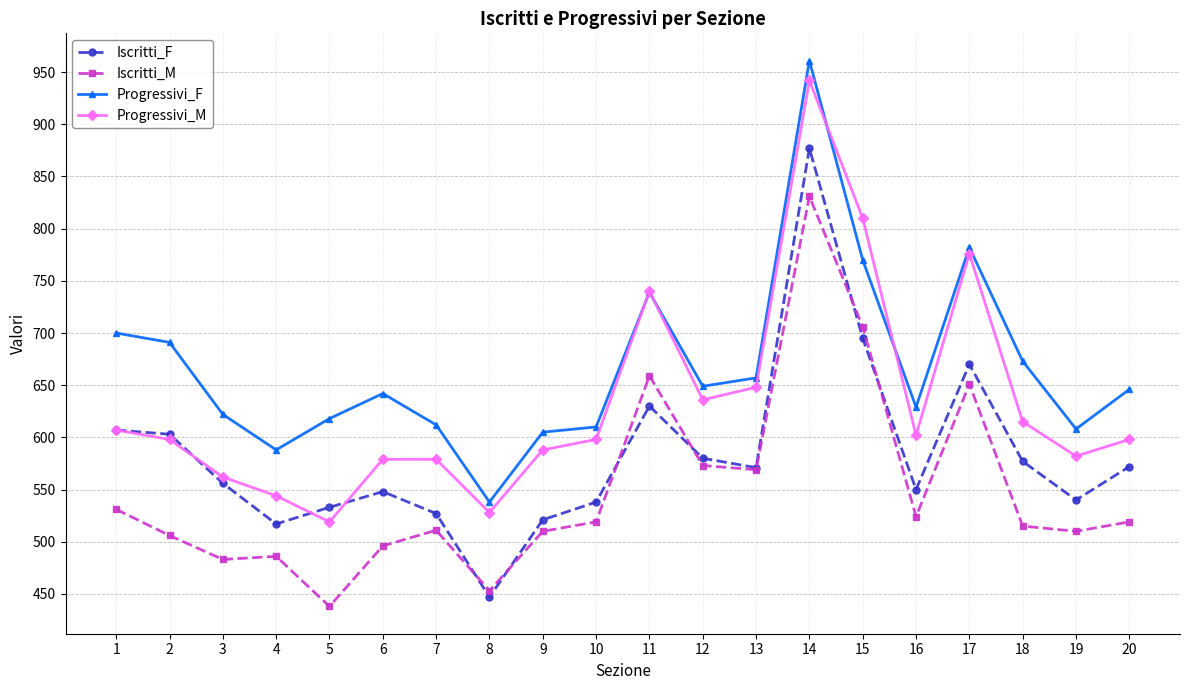

Where is Iscritti_M nearest to the value 634?

17